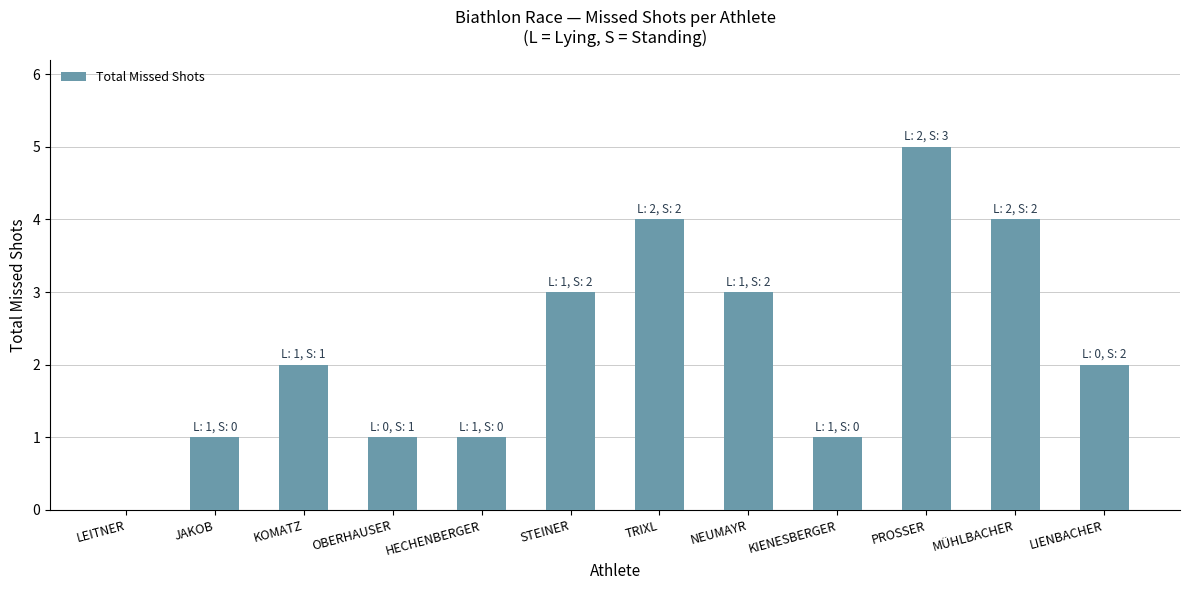

Are the bars horizontal?

No